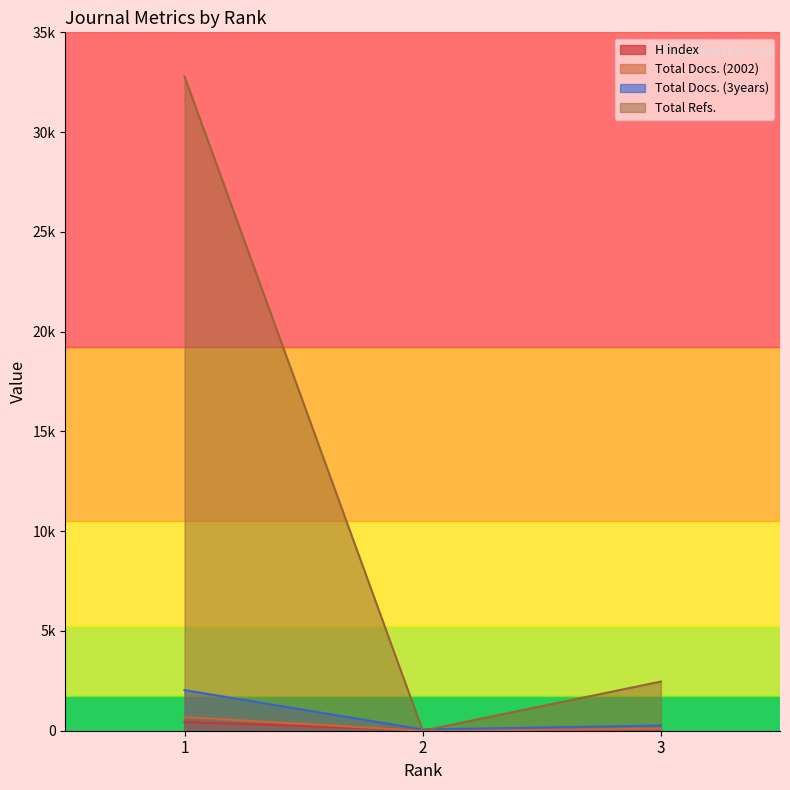

How many lines are shown in the chart?

4